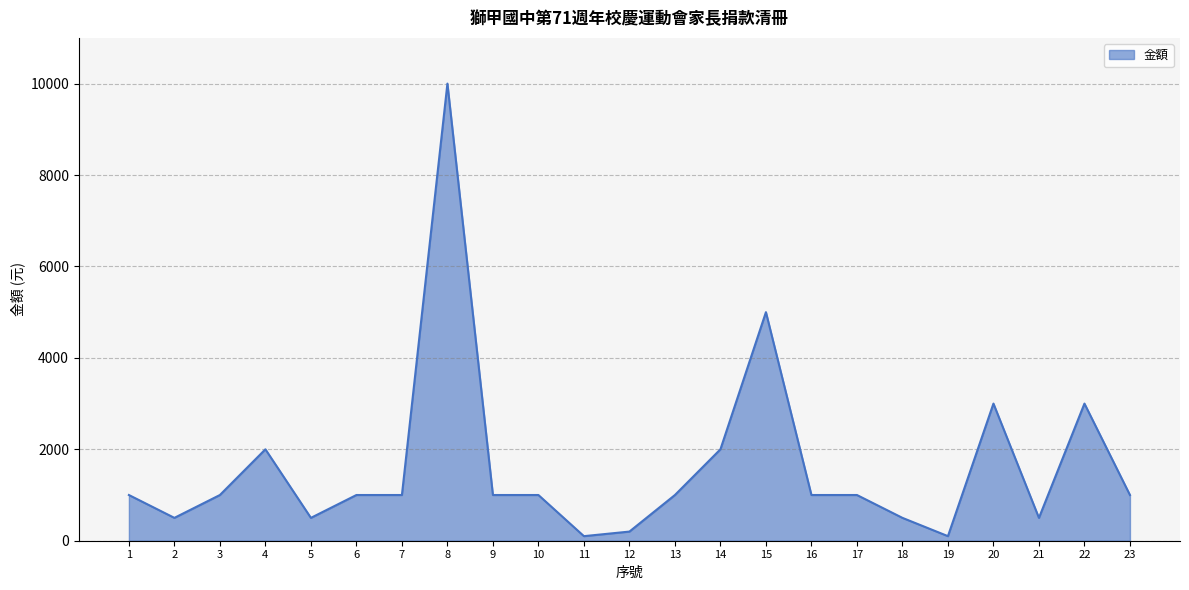

What is the sum of the values at 7 and 3?

2000